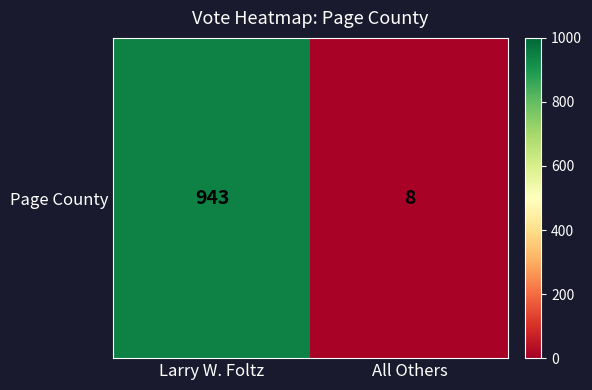

List the labels in order of value, smallest first.

All Others, Larry W. Foltz